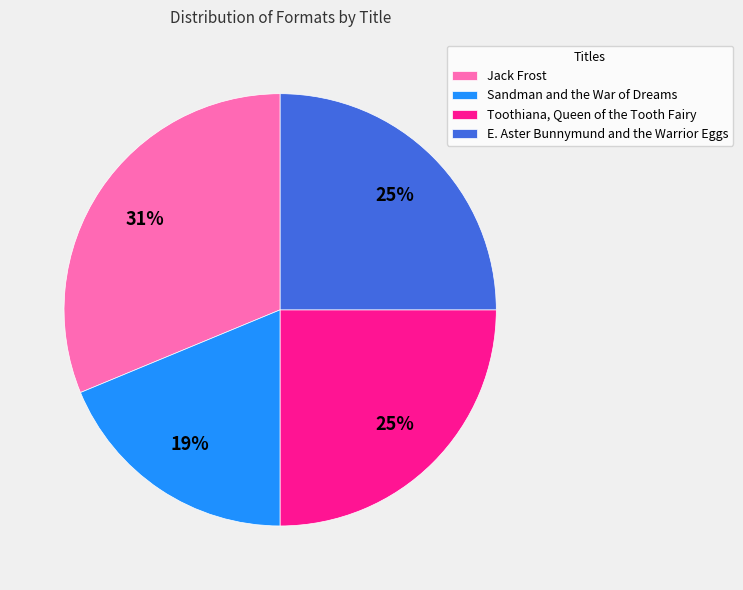

How many segments does this pie chart have?

4